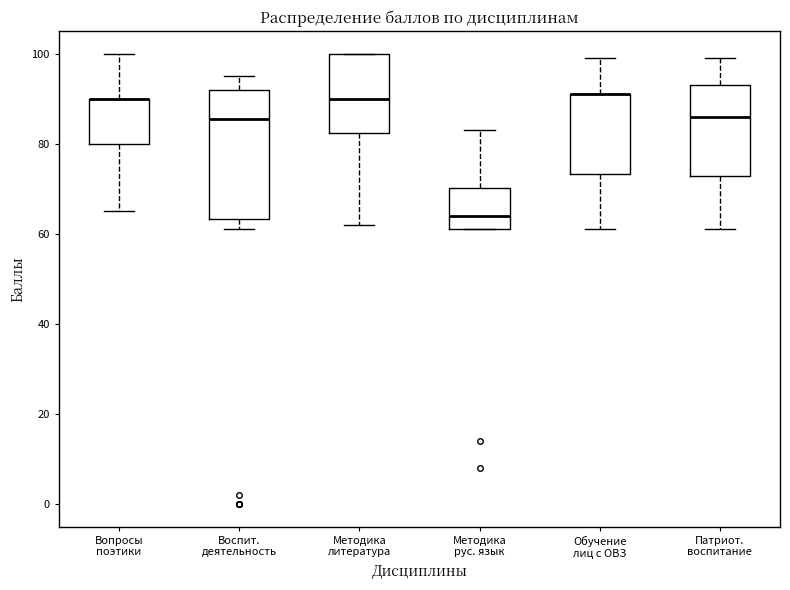

Reading left to right, read every box against the y-axis: the position of its median line, the range the box covers, and the ends of its whiskers. The values are not printed on the chart, so give them approximately, as read against the axis.

Вопросы поэтики: median 90 (drawn on the box's upper edge), box 80 to 90, whiskers 66 to 100
Воспит. деятельность: median 86, box 64 to 92, whiskers 62 to 96
Методика литература: median 90, box 82 to 100, whiskers 62 to 100
Методика рус. язык: median 64, box 62 to 70, whiskers 62 to 84
Обучение лиц с ОВЗ: median 92 (drawn on the box's upper edge), box 74 to 92, whiskers 62 to 100
Патриот. воспитание: median 86, box 72 to 94, whiskers 62 to 100